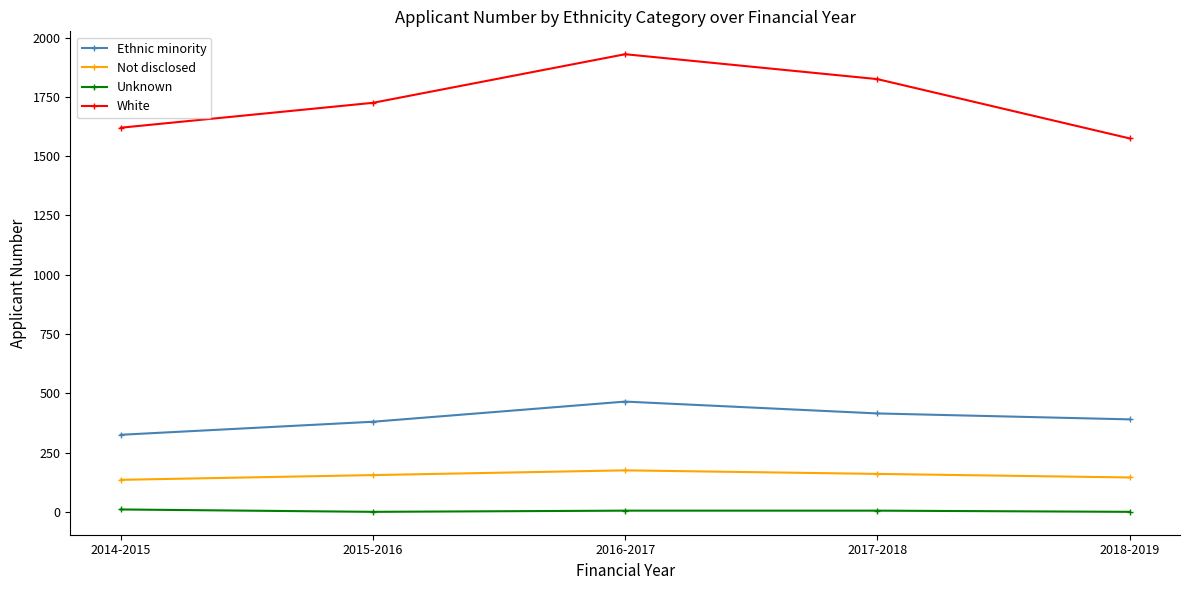

What is the sum of the Ethnic minority values at 2014-2015 and 2018-2019?

715